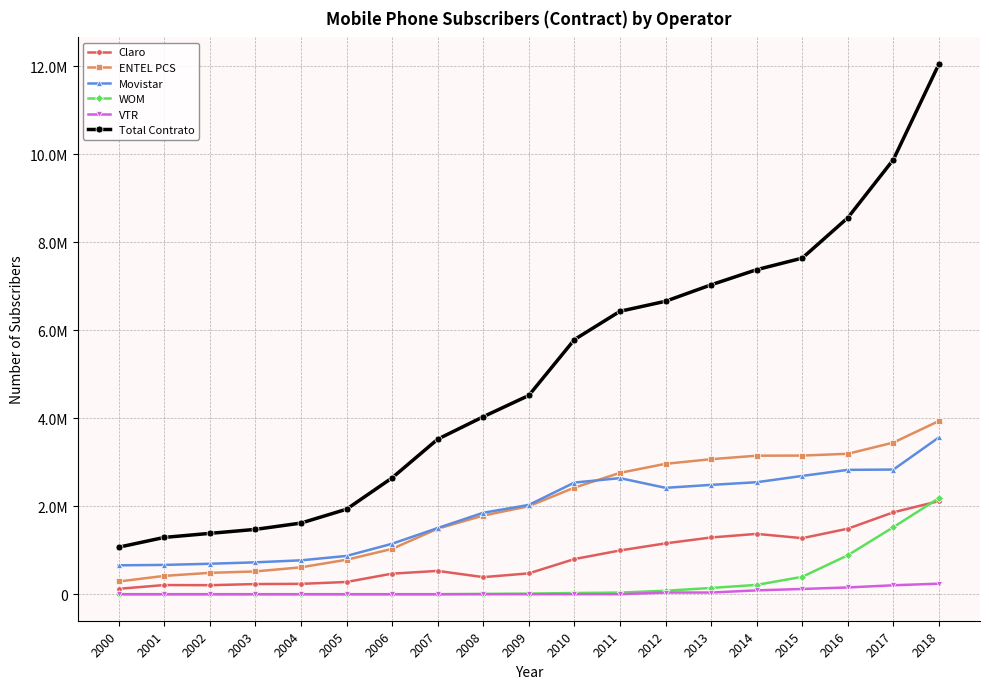

Is it true that Total Contrato equals 2644224 at 2006?

True